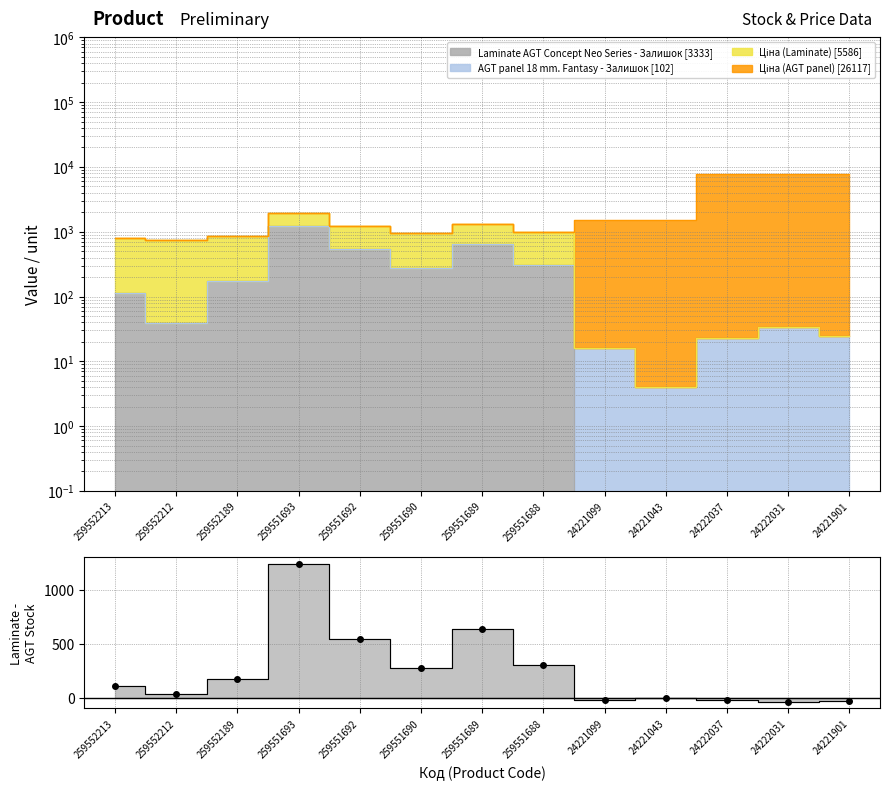

Reading left to right, what are all the values shown in this chart?

115	39	171	1242	547	273	641	305	-16	-4	-23	-34	-25